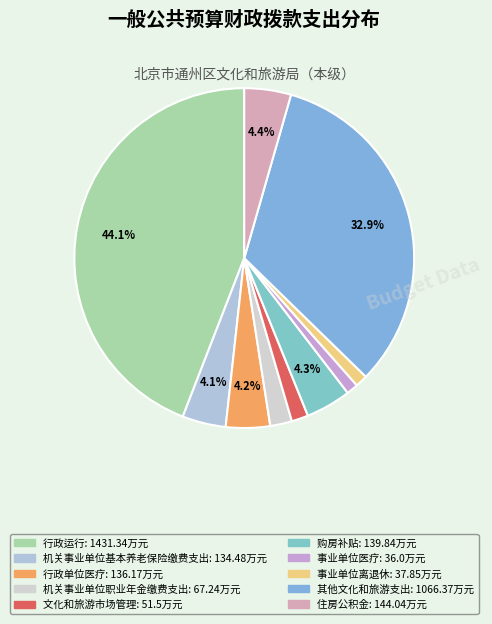

Approximately how many times larger is the value at 事业单位离退休 compared to 机关事业单位基本养老保险缴费支出?

0.3